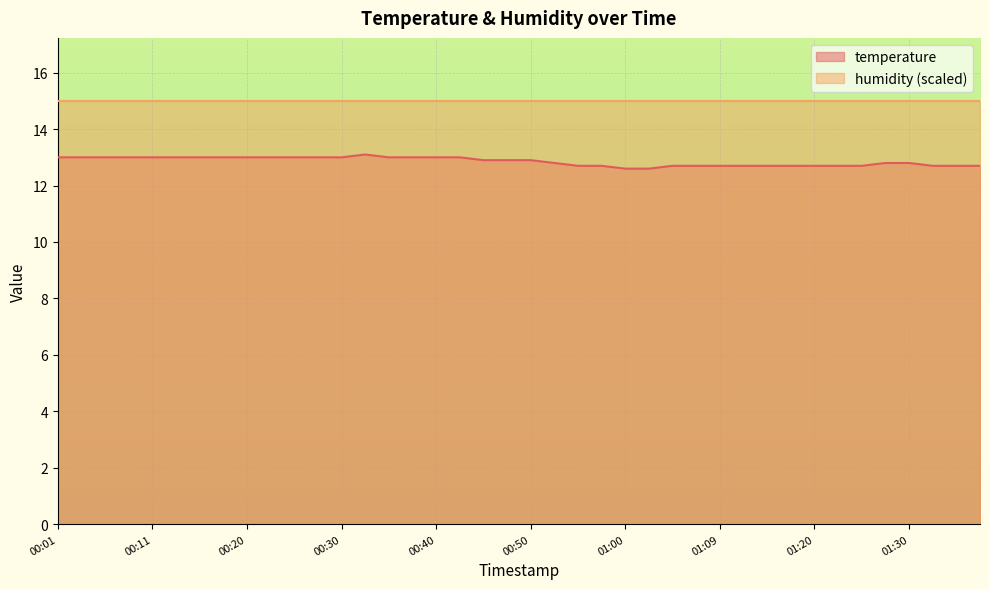

How many points are higher than both their immediate neighbors (excluding endpoints)?

1